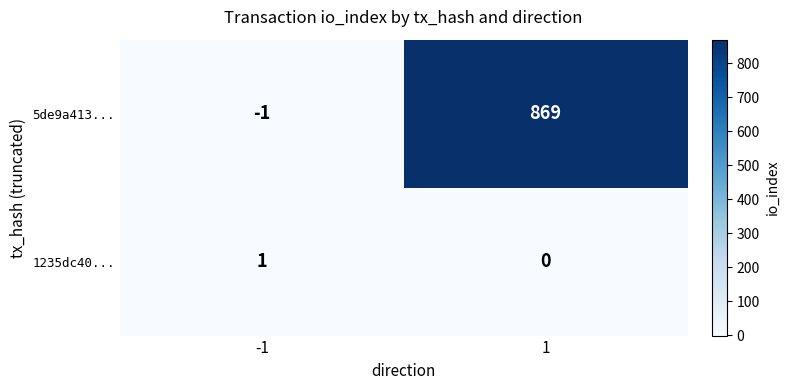

Which label corresponds to the smallest value in the chart?

-1